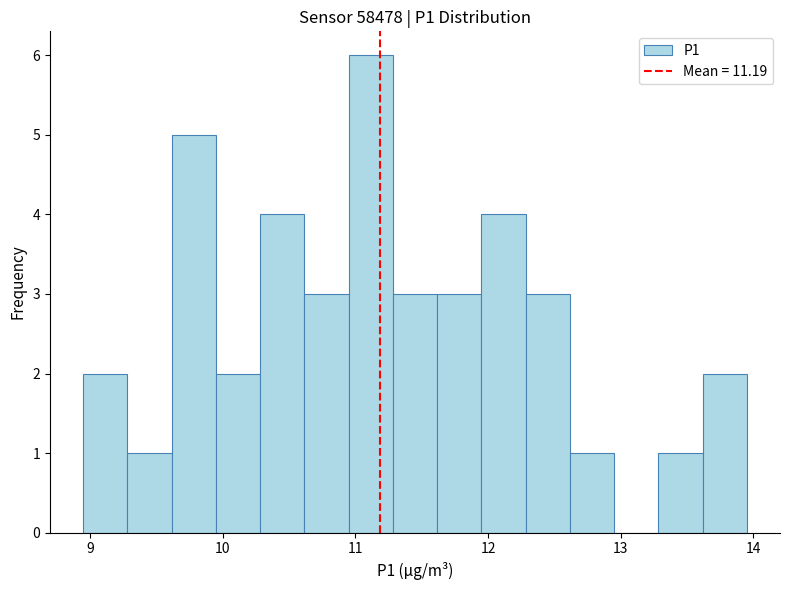

Around what value on the x-axis is the tallest bar? Give the approximate position of its centre, as read against the axis.

11.1